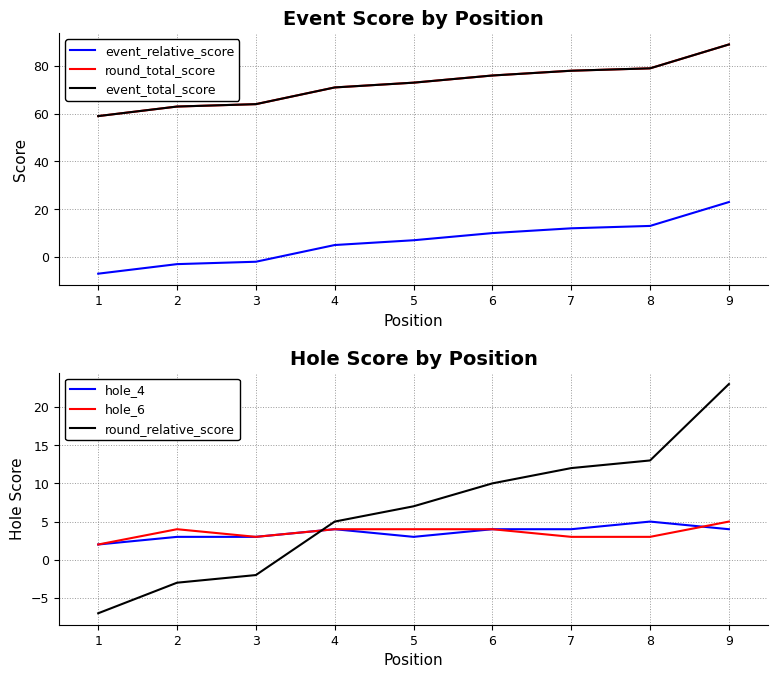

List the labels in order of round_relative_score value, largest first.

9, 8, 7, 6, 5, 4, 3, 2, 1